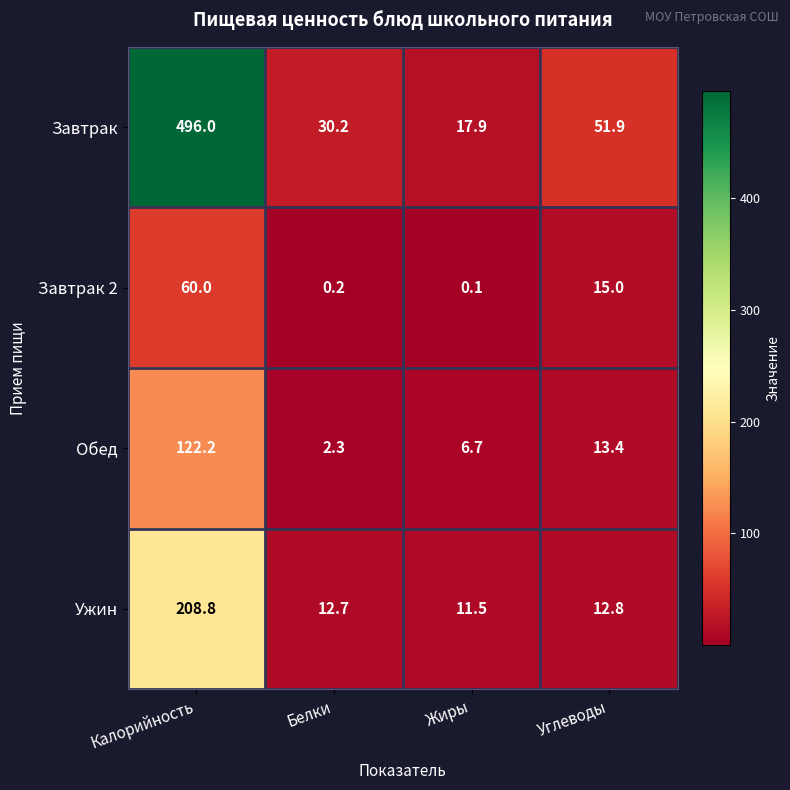

How many distinct data groups are displayed?

4